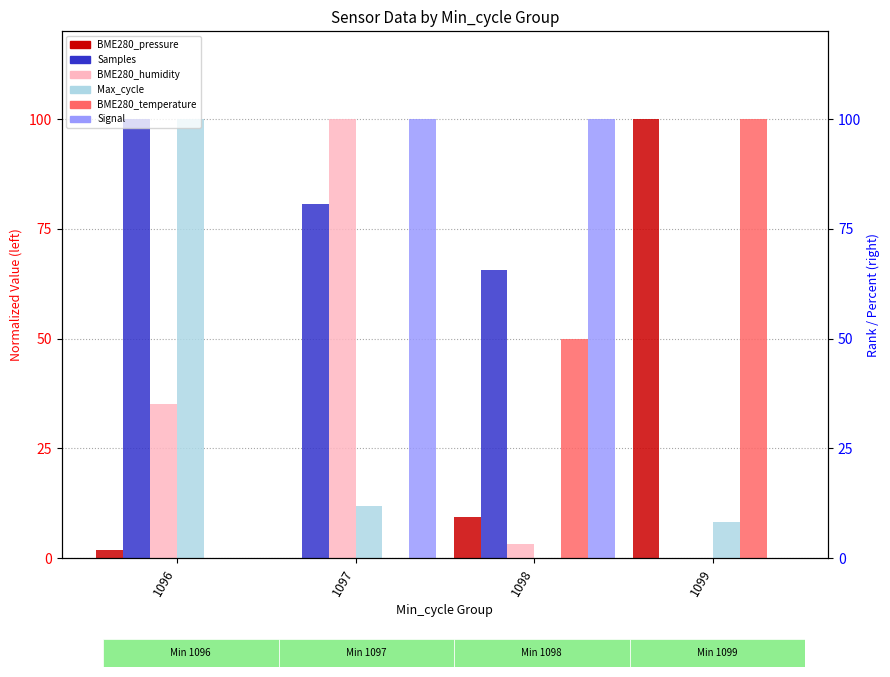

Where does the BME280_humidity series first go above 35?

1096